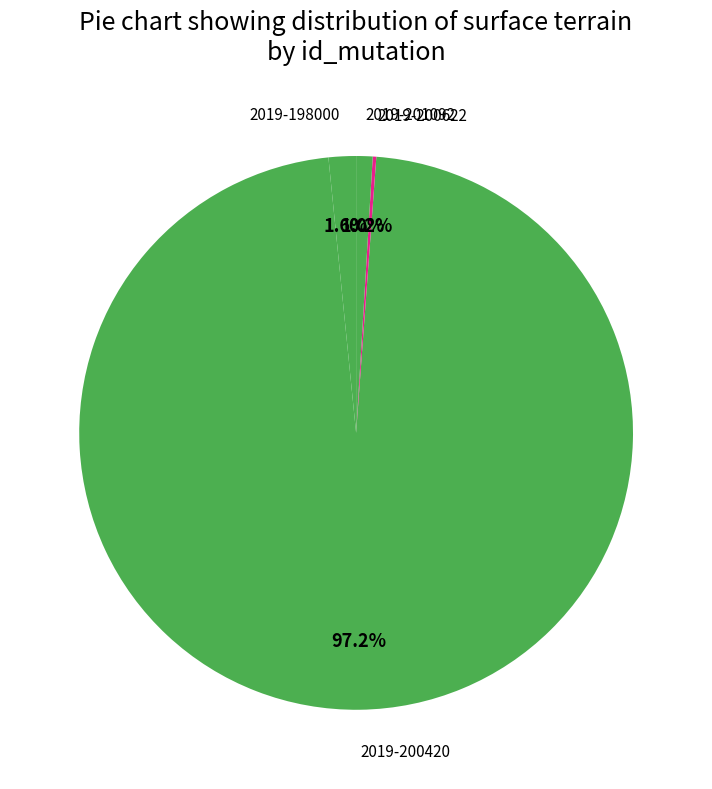

What is the total percentage of 2019-201092 and 2019-198000?

2.6%